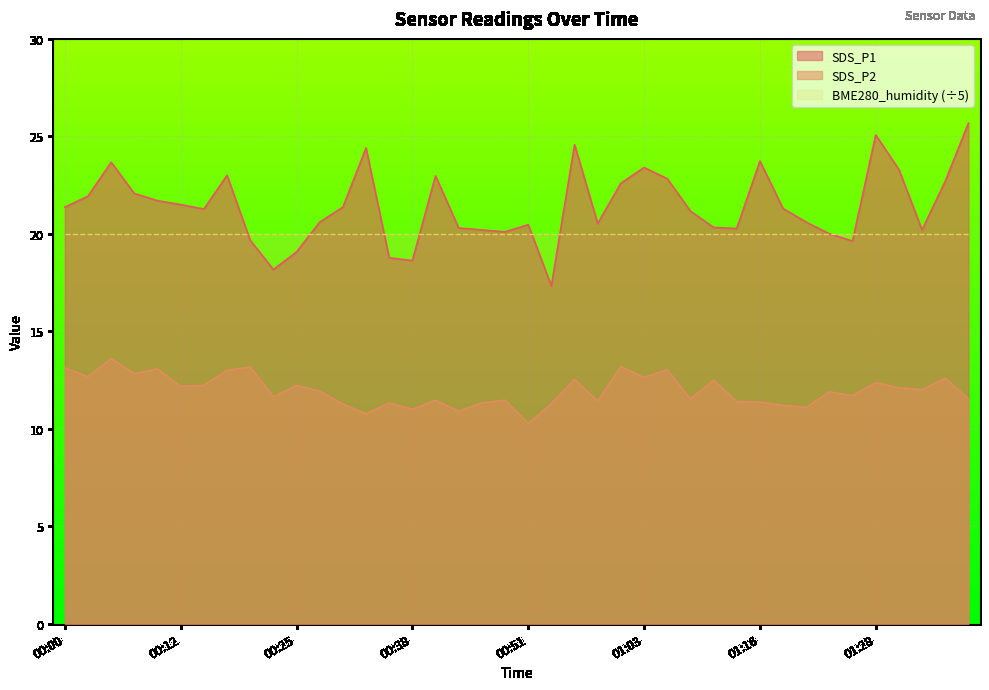

Where is the first local minimum for SDS_P2?

00:03